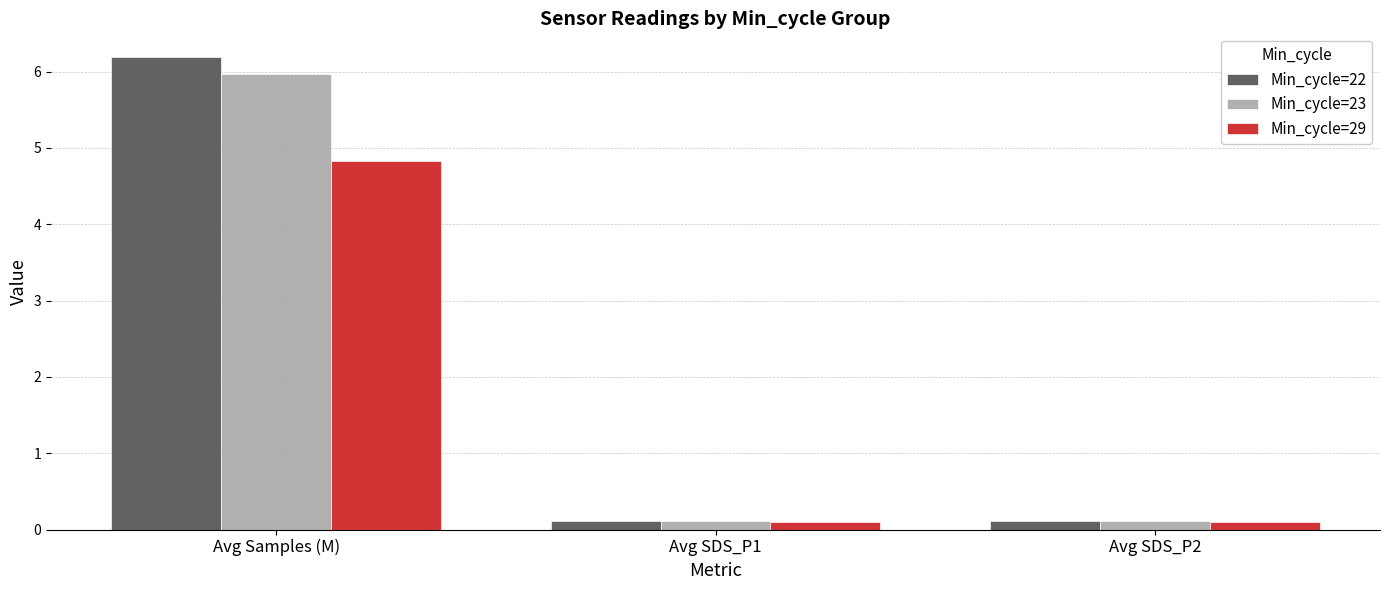

What is the total value across all series at Avg SDS_P1?

0.3